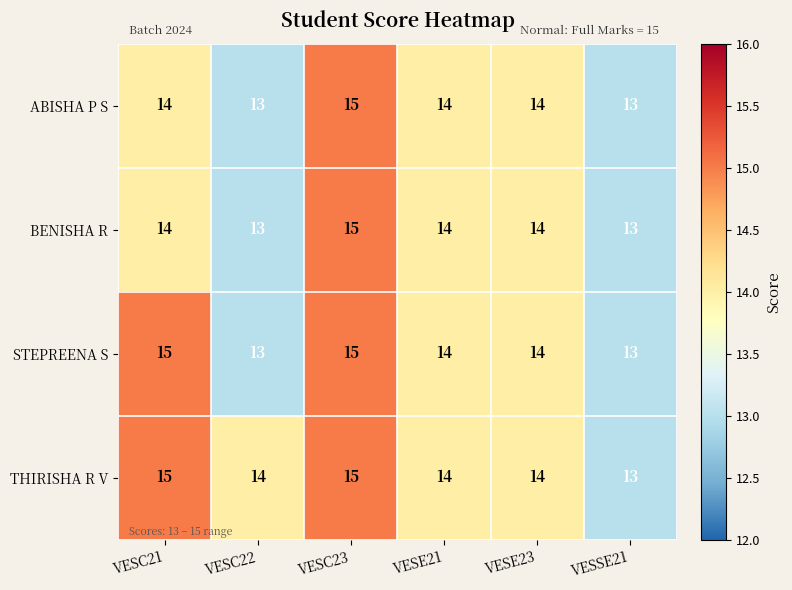

What is the average value of the STEPREENA S series?

14